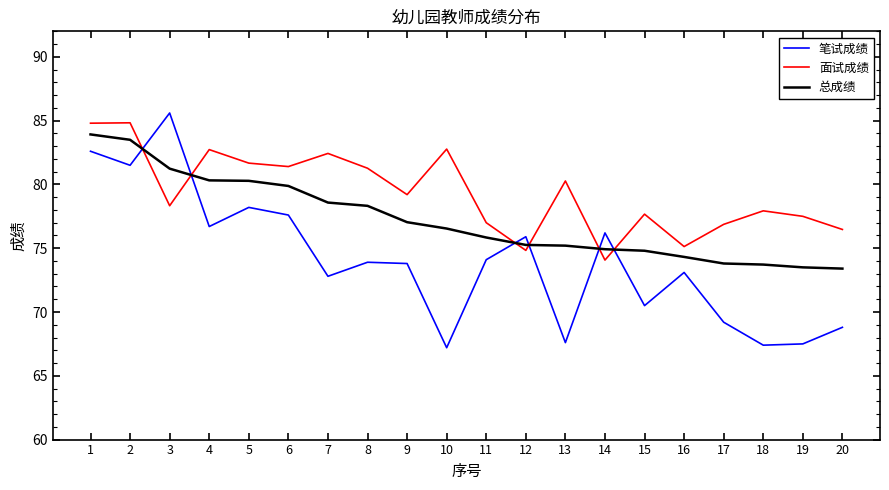

Is this an area chart (filled region under the line)?

No